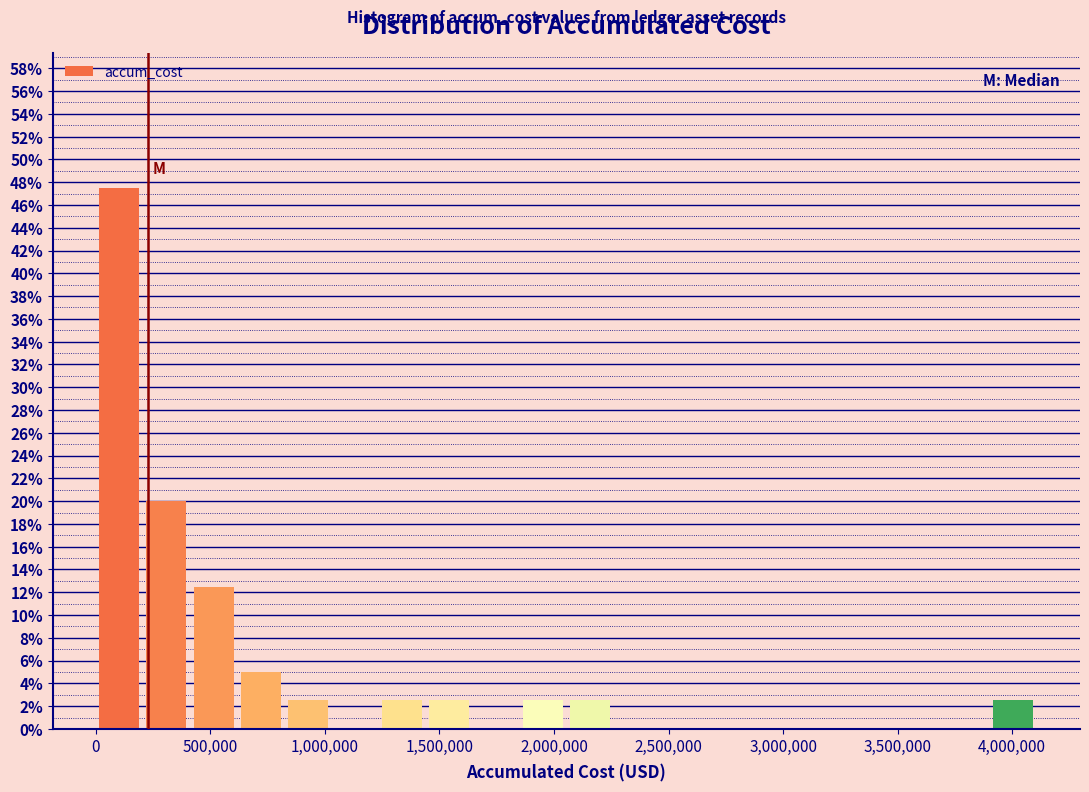

Over which range of the x-axis is the bar tallest?

0 to 200000